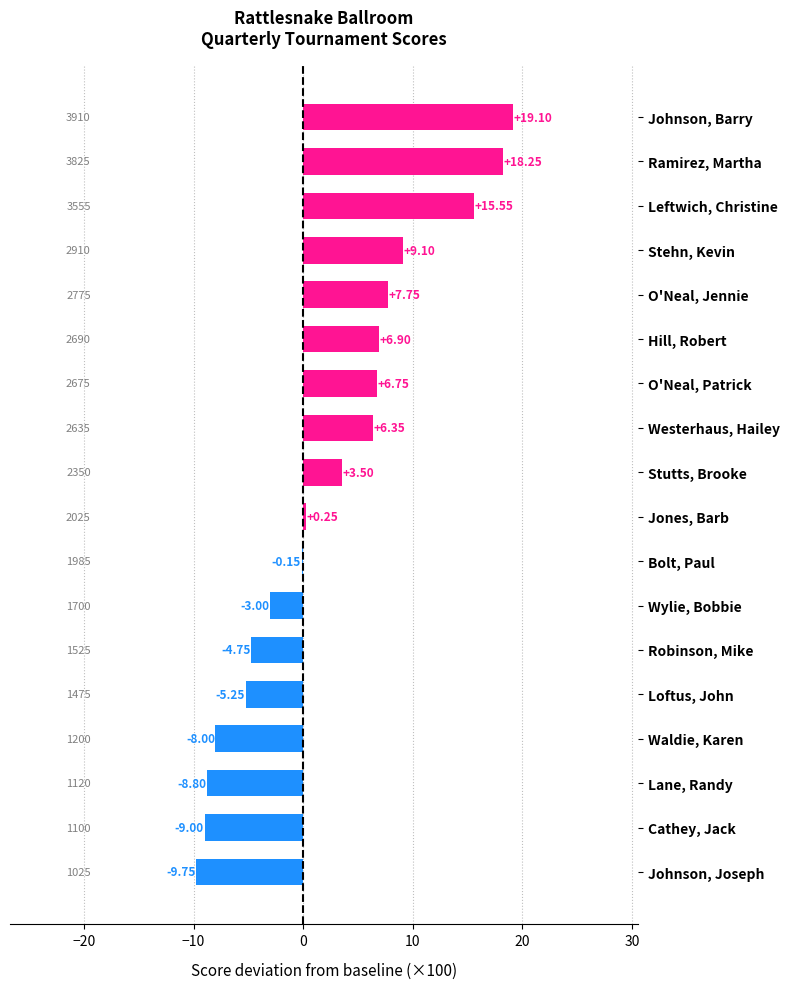

Which has a higher value, Waldie, Karen or Robinson, Mike?

Robinson, Mike